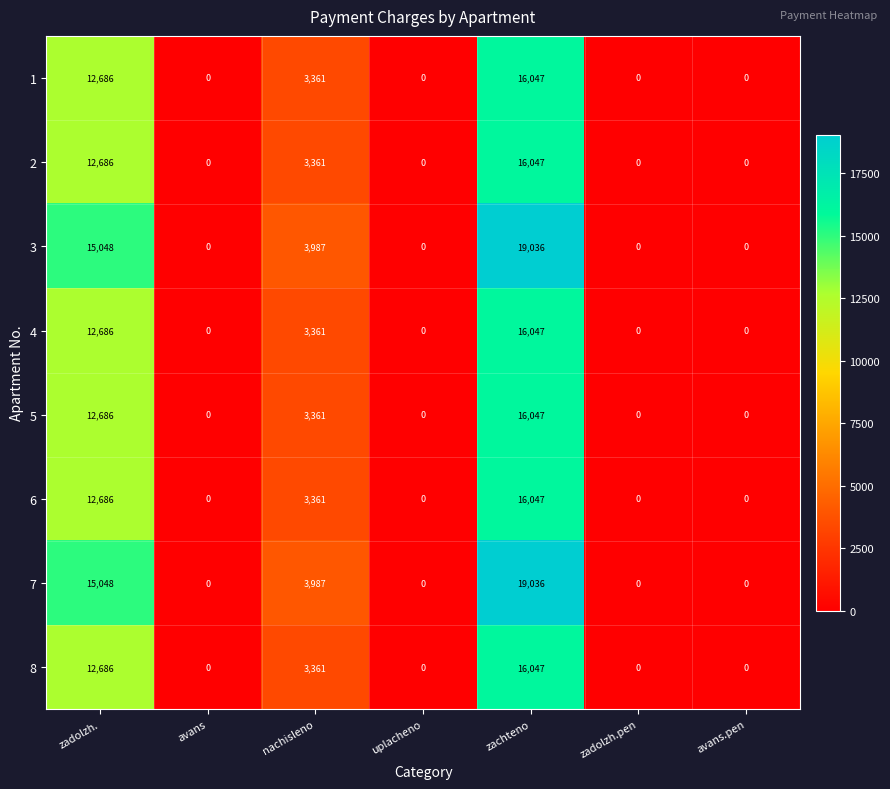

What is the average value of the 8 series?

4585